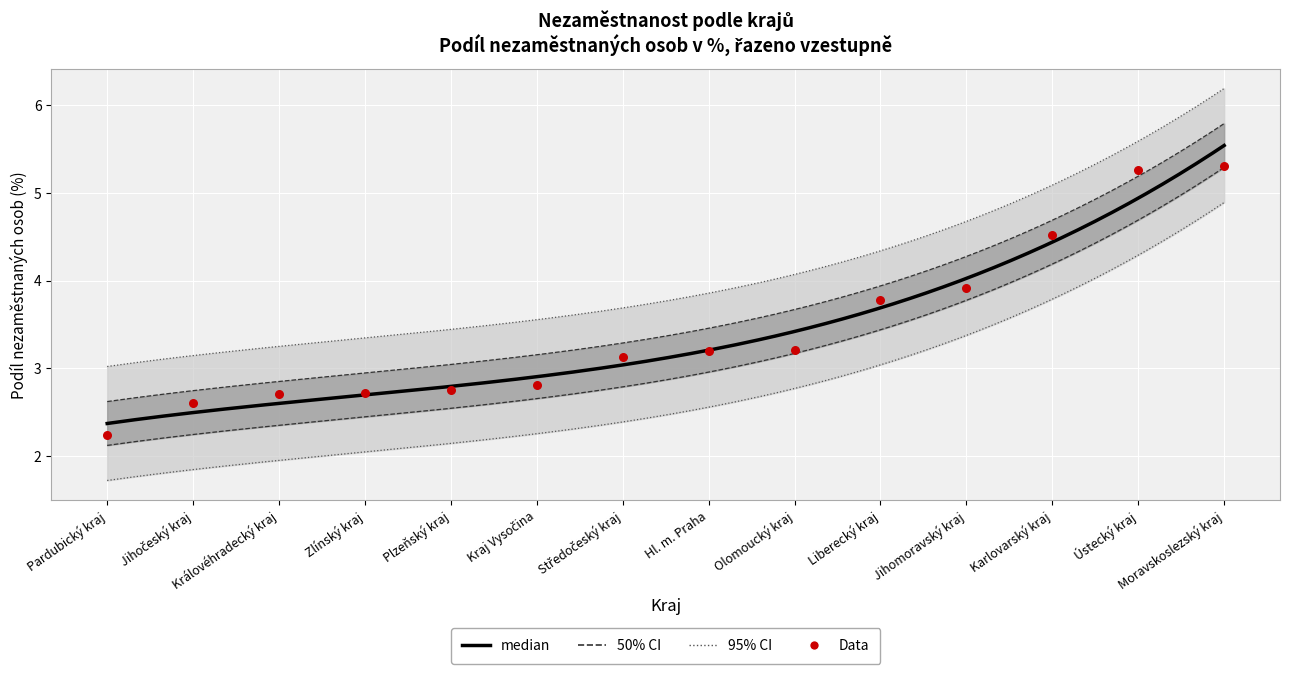

Between Karlovarský kraj and Středočeský kraj, which is larger?

Karlovarský kraj